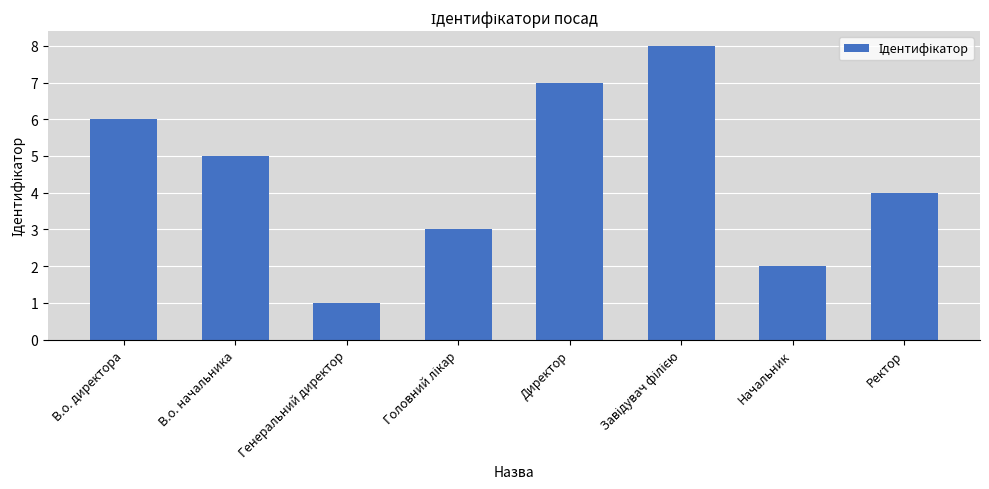

Reading left to right, what are all the values shown in this chart?

6	5	1	3	7	8	2	4